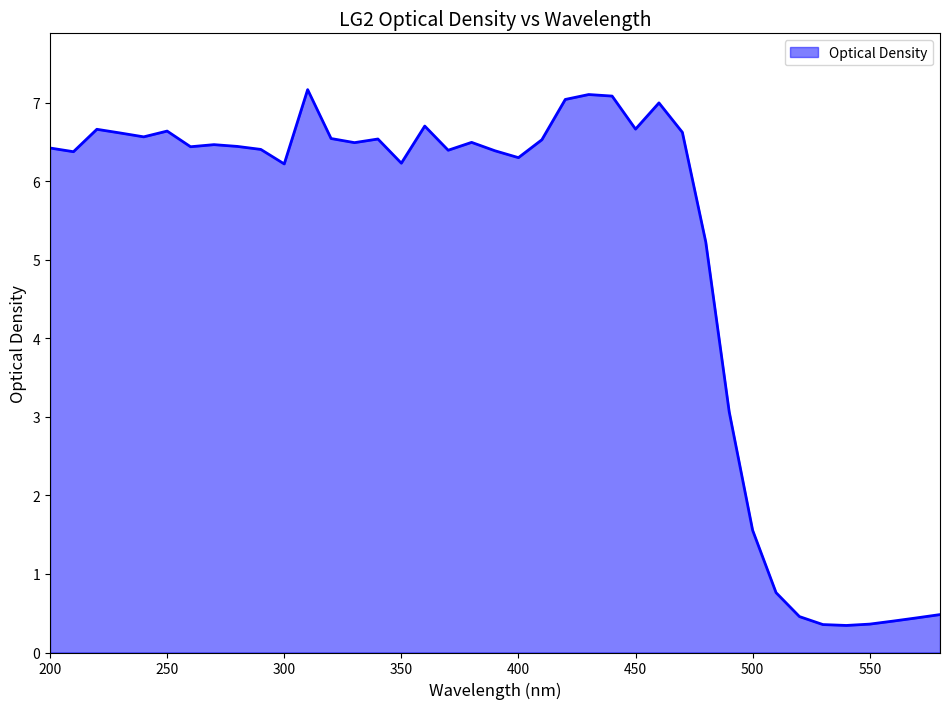

How many distinct data groups are displayed?

1